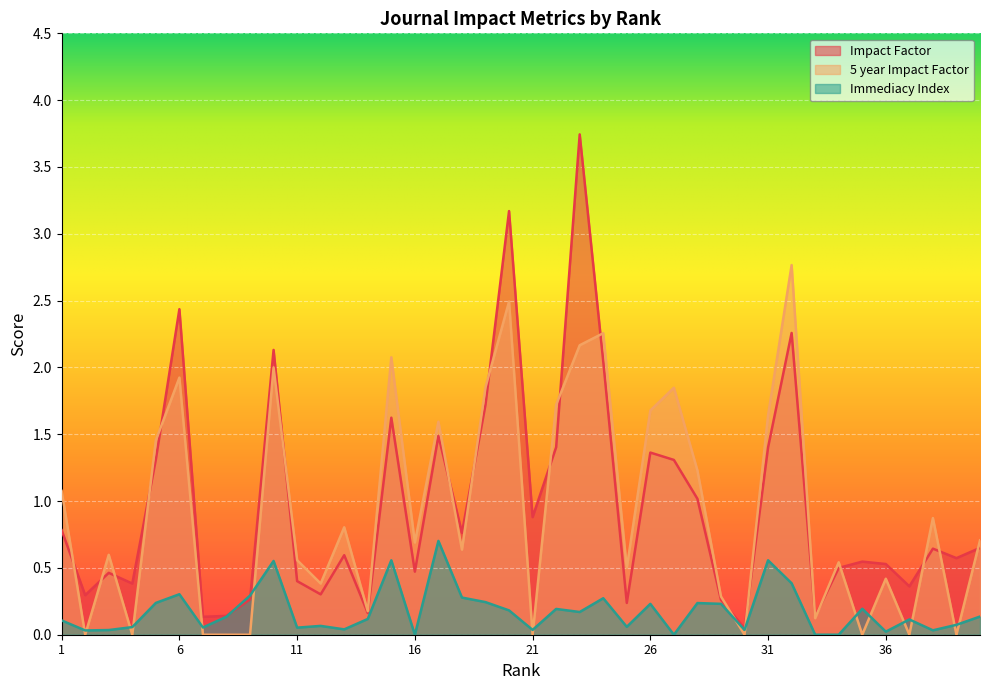

What is the difference between the second highest and minimum values in the 5 year Impact Factor series?

2.5